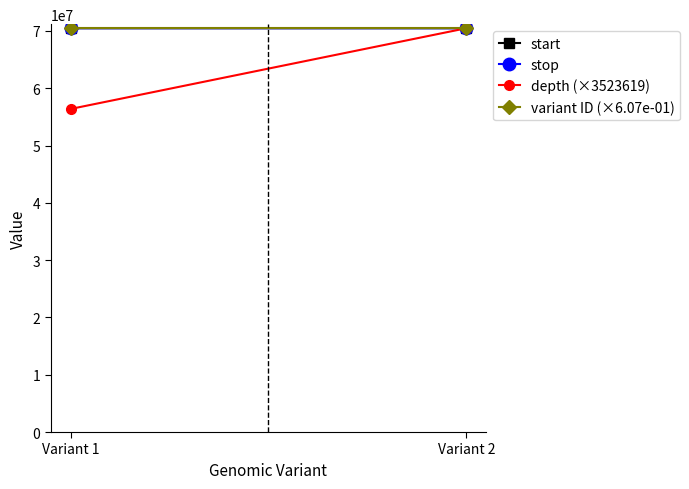

Between Variant 1 and Variant 2, which is larger?

Variant 2